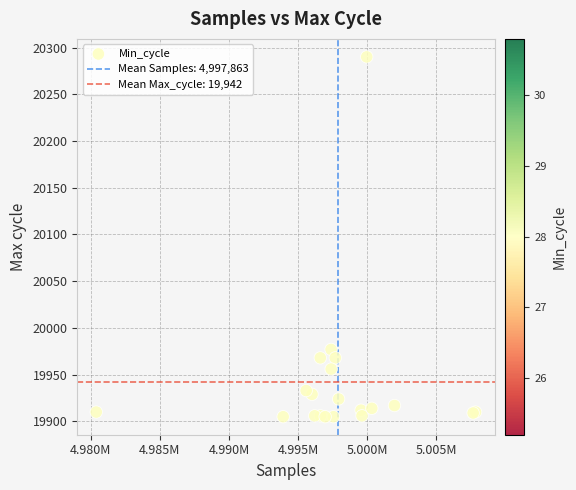

What Y value in the scatter plot is closest to 20097?

19977